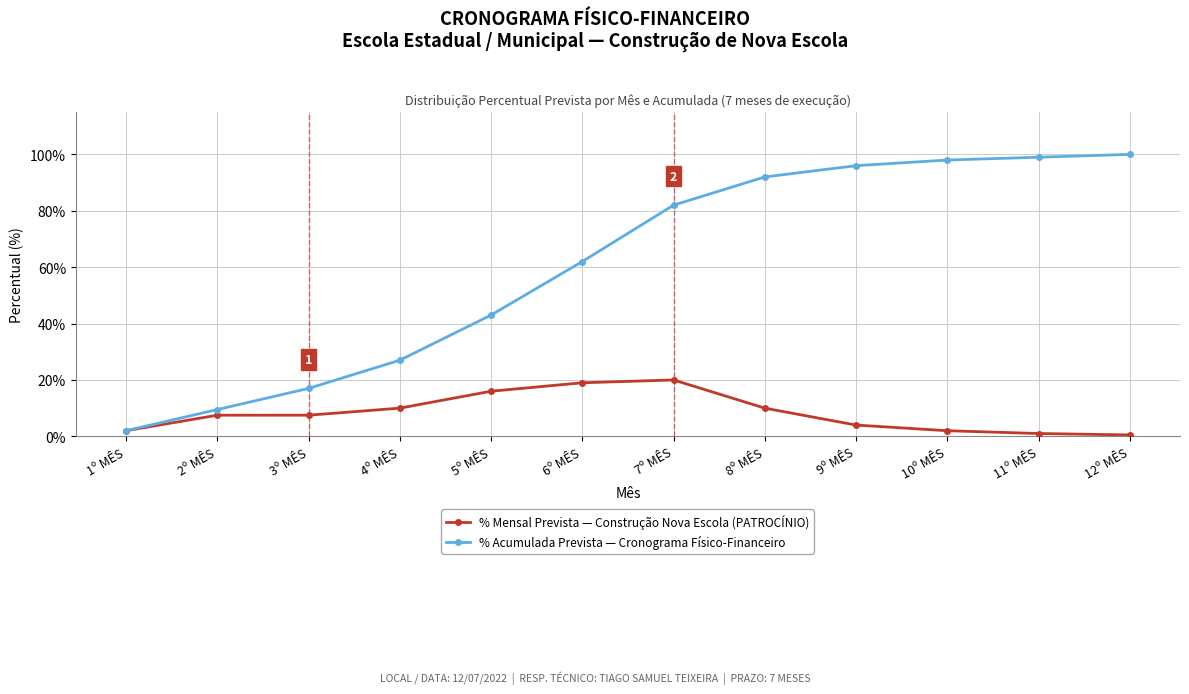

How many lines are shown in the chart?

2